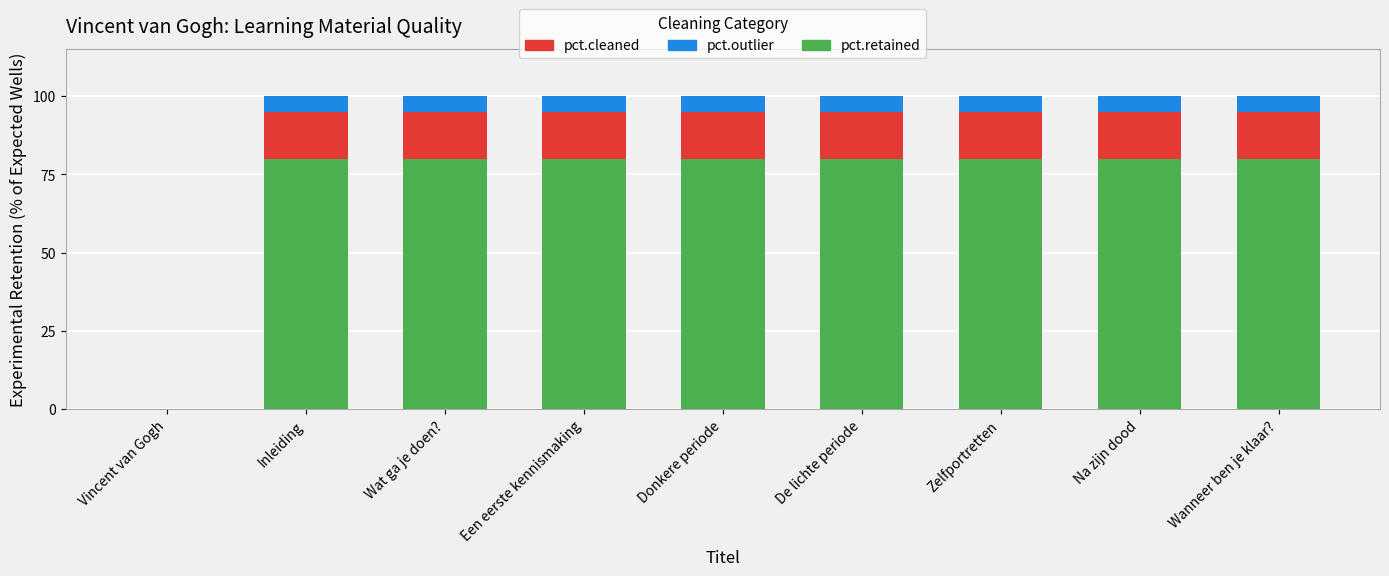

Reading left to right, transcribe the values for pct.retained.

Vincent van Gogh=0	Inleiding=80	Wat ga je doen?=80	Een eerste kennismaking=80	Donkere periode=80	De lichte periode=80	Zelfportretten=80	Na zijn dood=80	Wanneer ben je klaar?=80